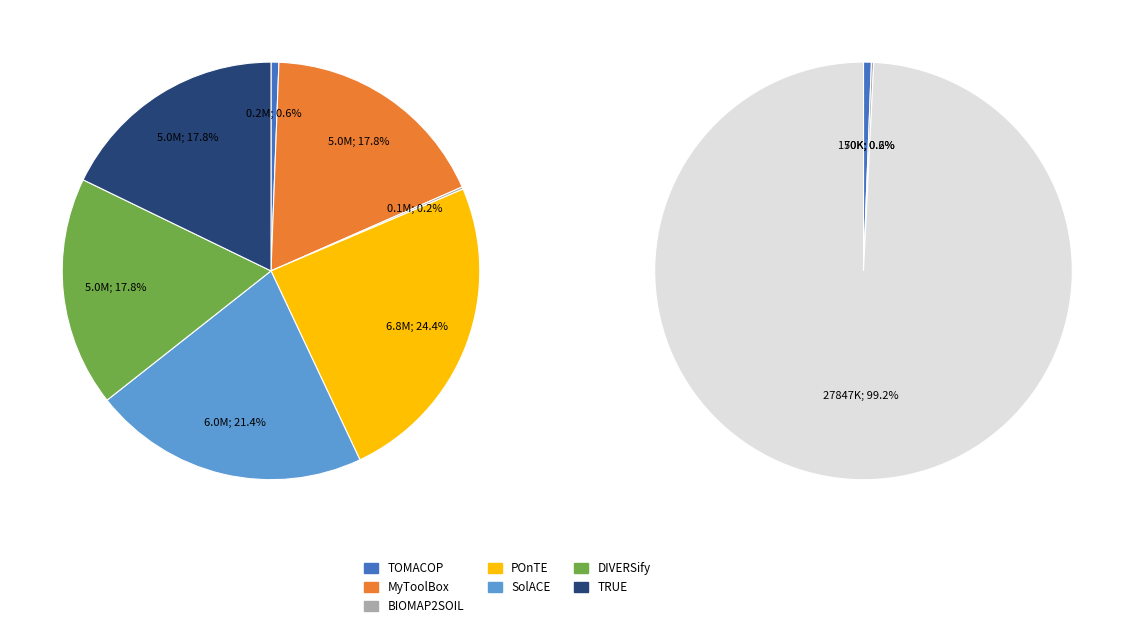

How many slices are in this pie chart?

7